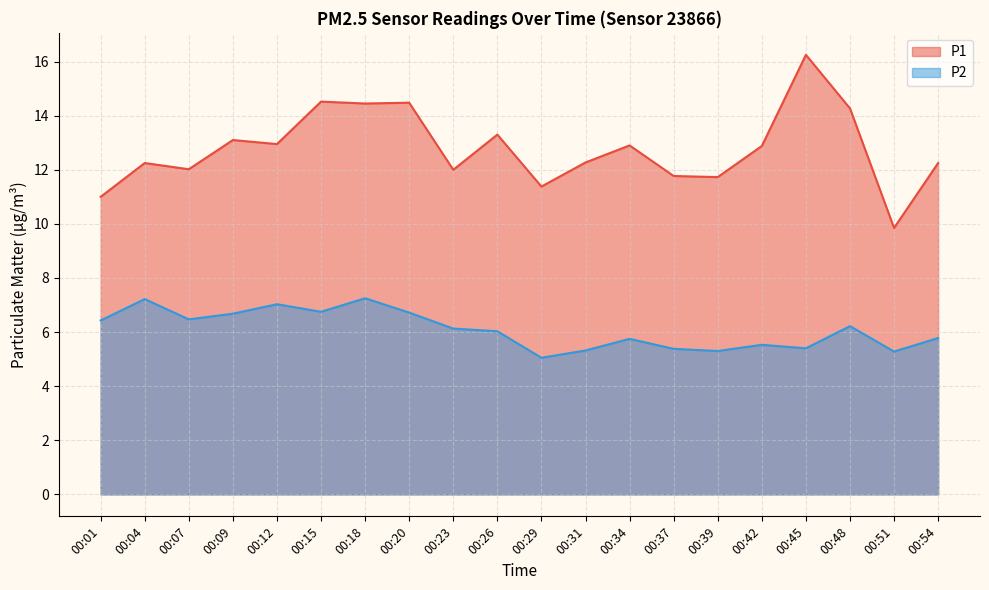

At which label does P2 reach its minimum?

00:29